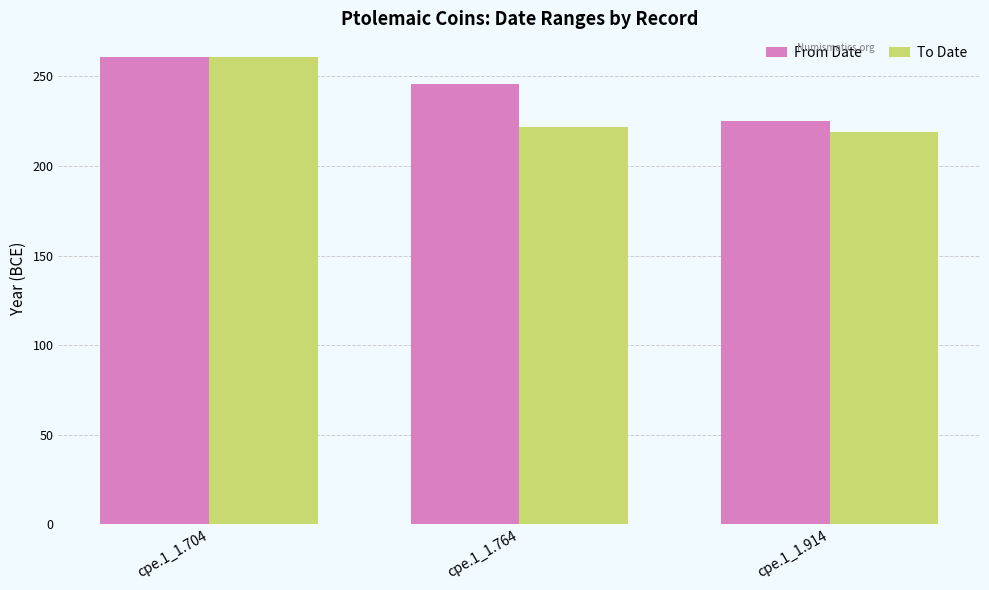

Rank the categories by From Date value from lowest to highest.

cpe.1_1.914, cpe.1_1.764, cpe.1_1.704